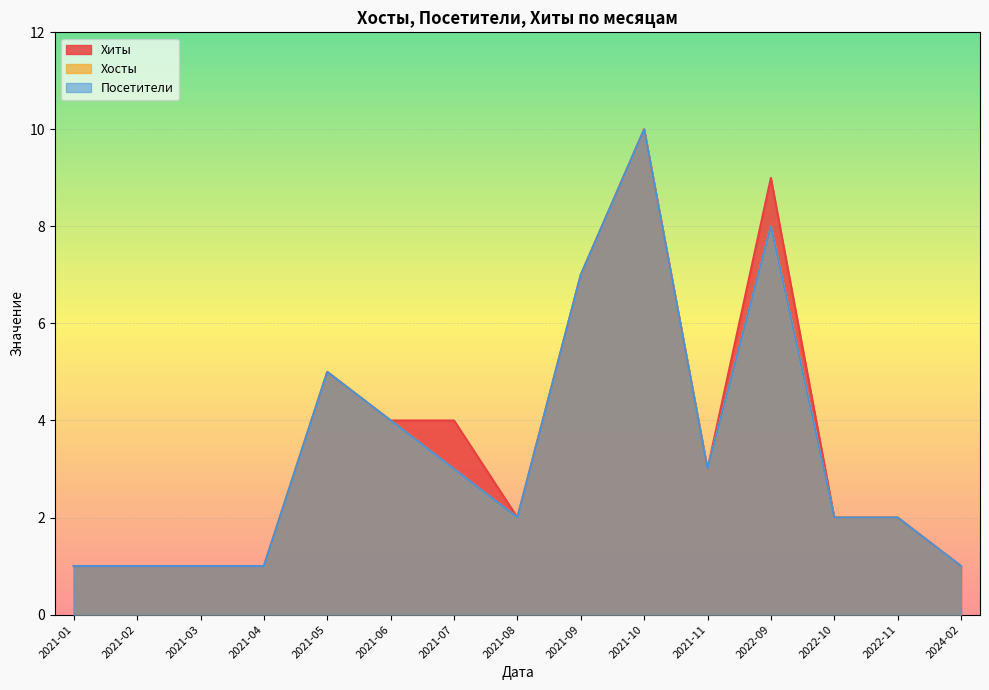

What is the value of the Хосты point at the 1st from the left?

1